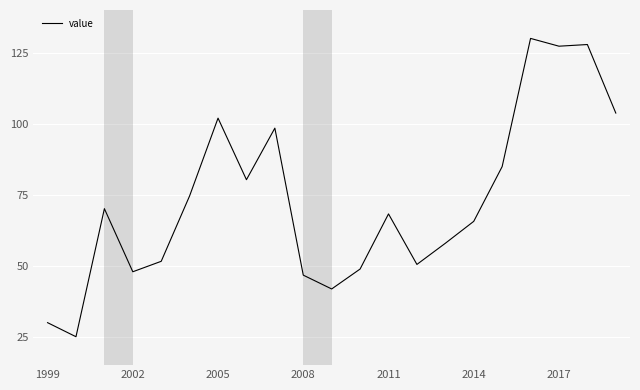

What is the difference between the second highest and second lowest values?

97.9